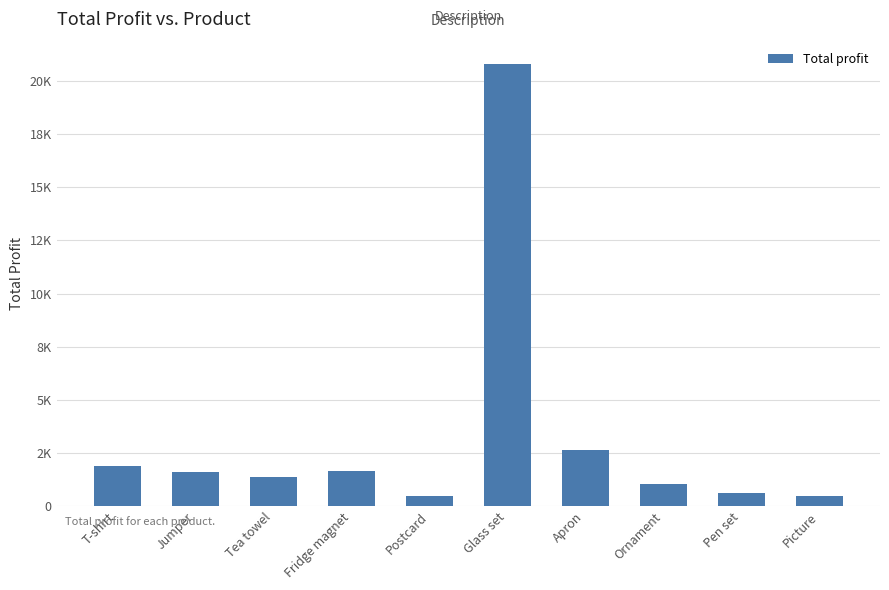

At which label does the data first exceed 1628?

T-shirt